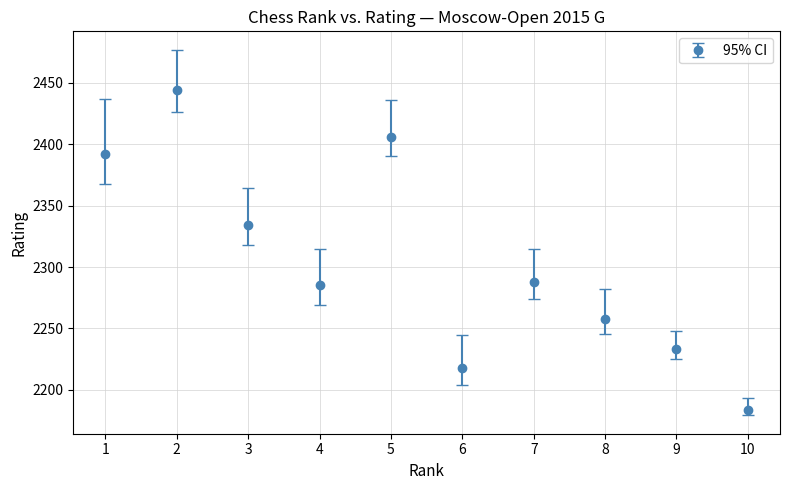

Which label corresponds to the smallest value in the chart?

10